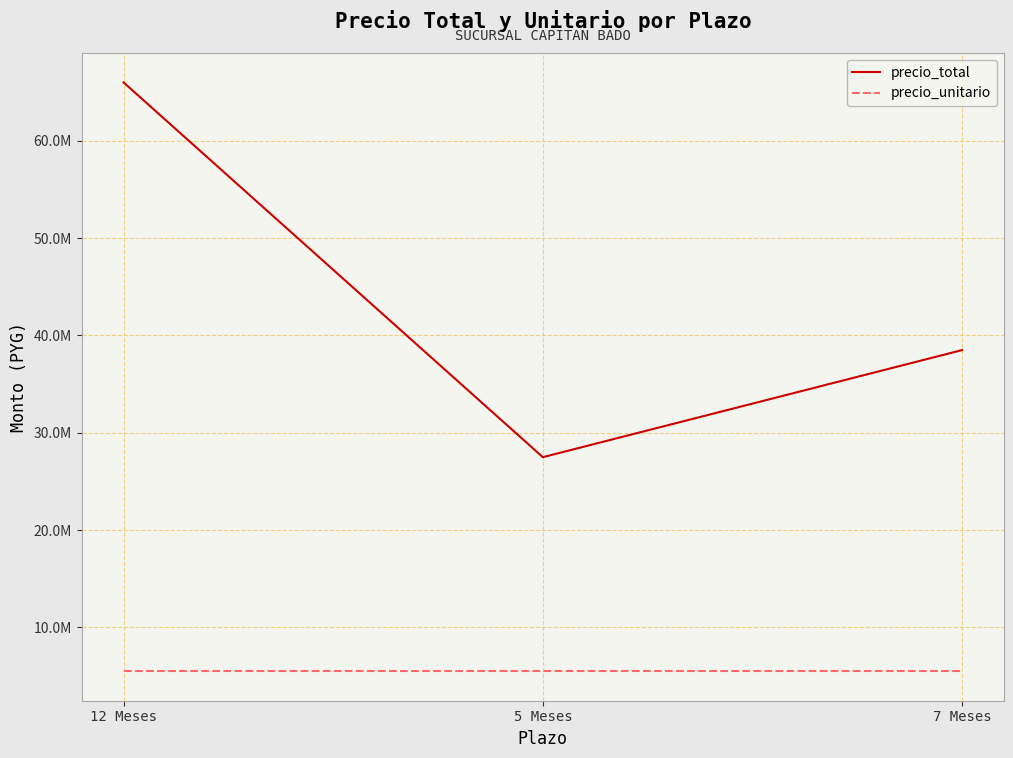

At which category is the sum across all series the highest?

12 Meses